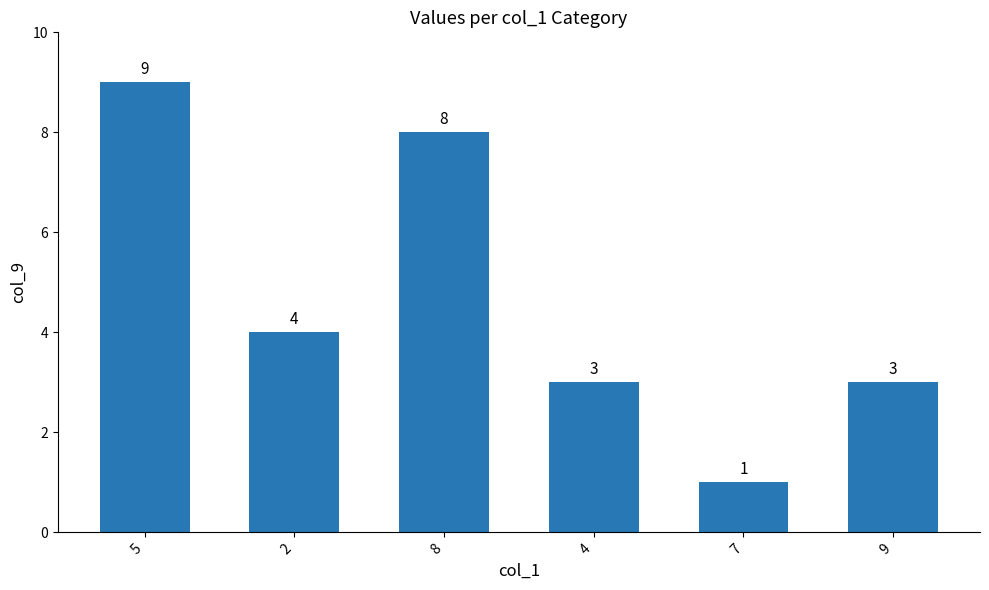

What is the greatest value displayed?

9